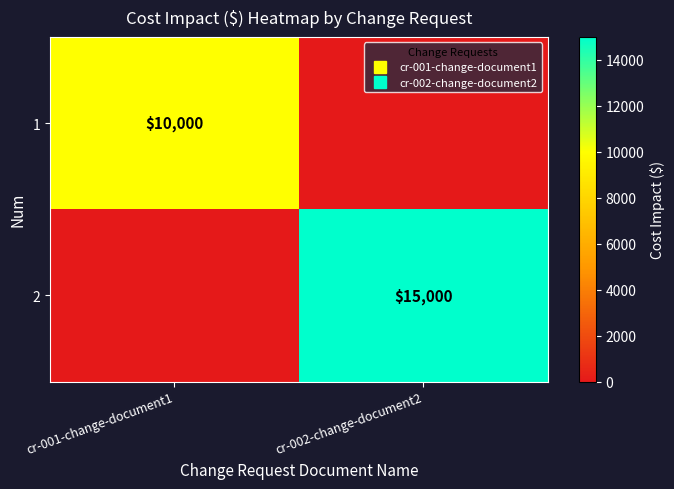

Which label corresponds to the smallest value in the chart?

cr-002-change-document2